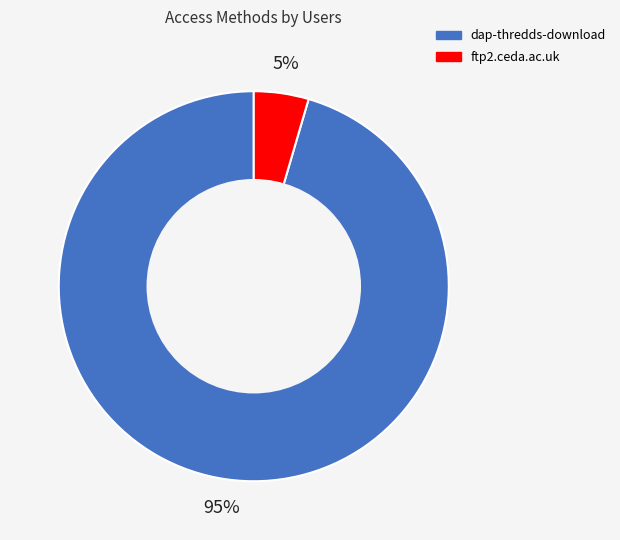

Rank the categories by value from highest to lowest.

dap-thredds-download, ftp2.ceda.ac.uk